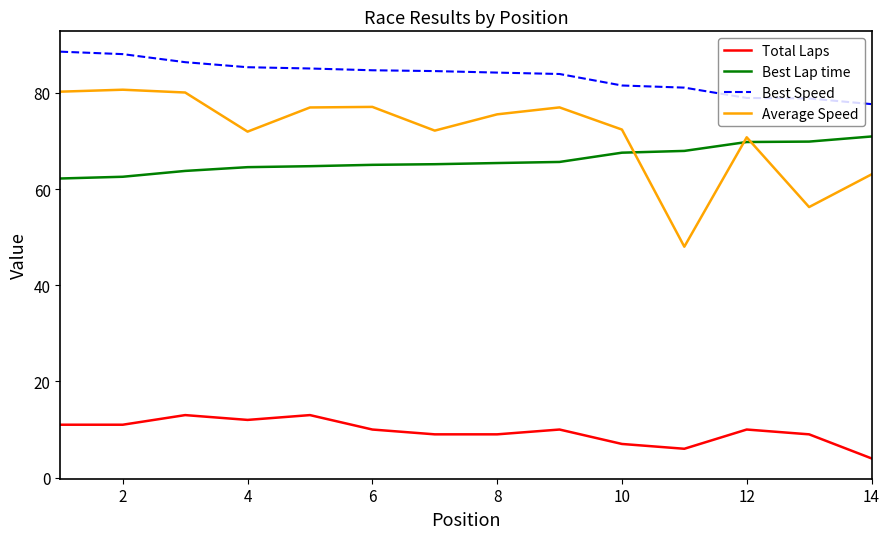

What is the difference between the maximum and minimum values in the Average Speed series?

32.6